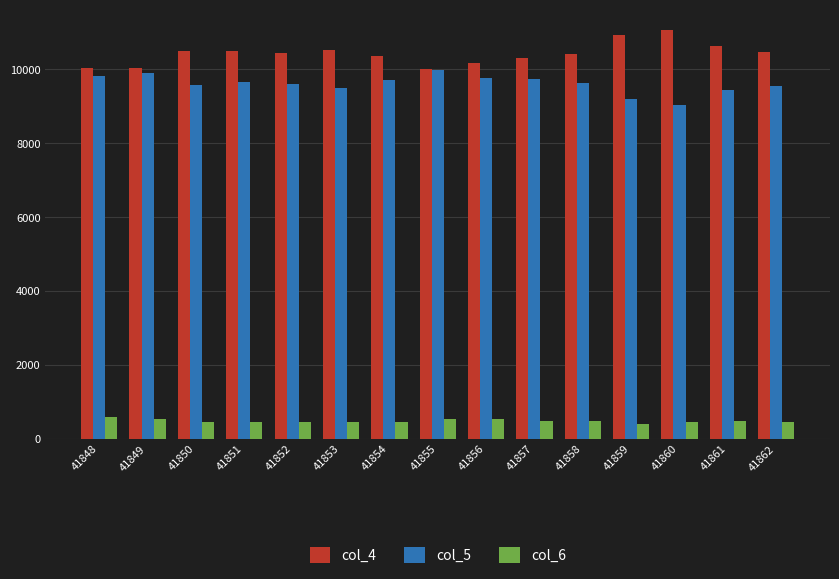

Is it true that col_4 equals 3287 at 41856?

False